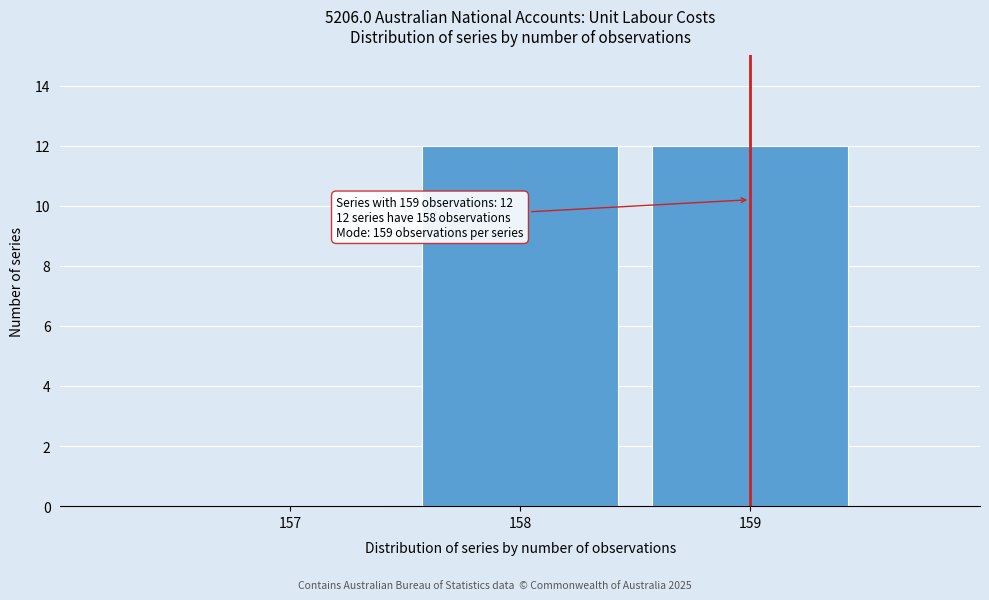

Reading left to right, what are all the values shown in this chart?

157=0	158=12	159=12